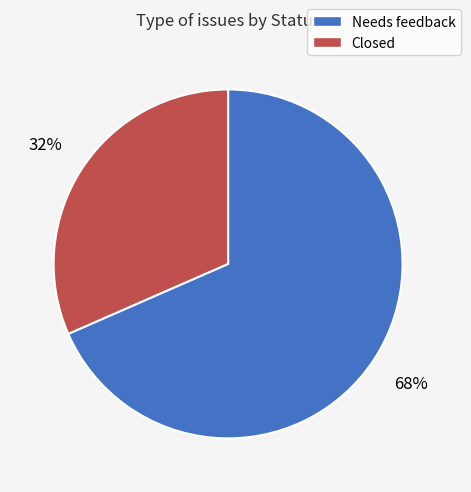

Is Closed the majority of the pie?

No